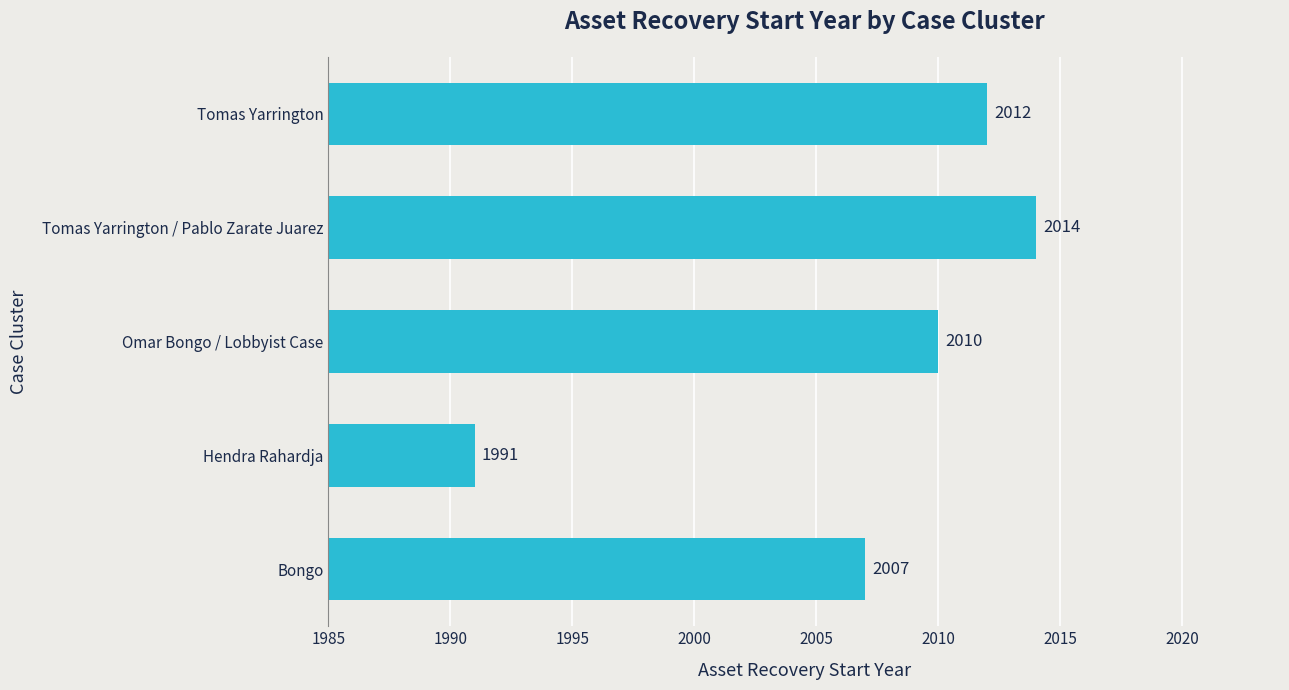

Which category has the lowest value across all series?

Hendra Rahardja